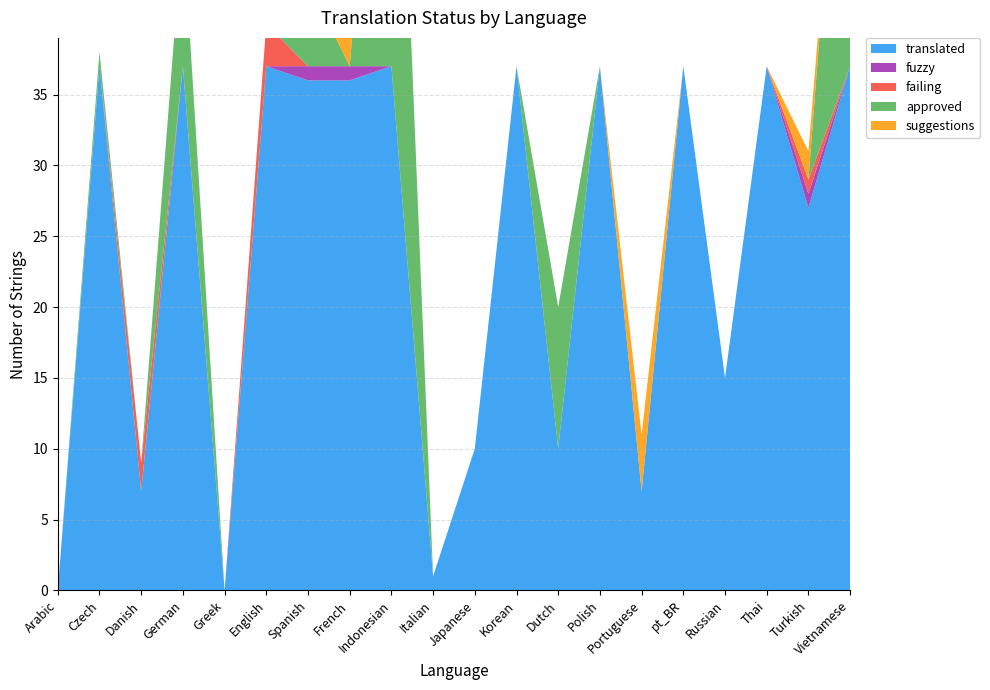

Reading left to right, list all the values displayed in this chart.

translated: Arabic=0	Czech=37	Danish=7	German=37	Greek=0	English=37	Spanish=36	French=36	Indonesian=37	Italian=1	Japanese=10	Korean=37	Dutch=10	Polish=37	Portuguese=7	pt_BR=37	Russian=15	Thai=37	Turkish=27	Vietnamese=37
fuzzy: Arabic=0	Czech=0	Danish=0	German=0	Greek=0	English=0	Spanish=1	French=1	Indonesian=0	Italian=0	Japanese=0	Korean=0	Dutch=0	Polish=0	Portuguese=0	pt_BR=0	Russian=0	Thai=0	Turkish=1	Vietnamese=0
failing: Arabic=0	Czech=0	Danish=2	German=0	Greek=0	English=3	Spanish=0	French=0	Indonesian=0	Italian=0	Japanese=0	Korean=0	Dutch=0	Polish=0	Portuguese=0	pt_BR=0	Russian=0	Thai=0	Turkish=1	Vietnamese=0
approved: Arabic=0	Czech=1	Danish=0	German=10	Greek=0	English=0	Spanish=6	French=0	Indonesian=36	Italian=0	Japanese=0	Korean=0	Dutch=10	Polish=0	Portuguese=0	pt_BR=0	Russian=0	Thai=0	Turkish=0	Vietnamese=30
suggestions: Arabic=0	Czech=0	Danish=0	German=0	Greek=0	English=0	Spanish=3	French=4	Indonesian=0	Italian=0	Japanese=0	Korean=0	Dutch=0	Polish=0	Portuguese=4	pt_BR=0	Russian=0	Thai=0	Turkish=2	Vietnamese=0